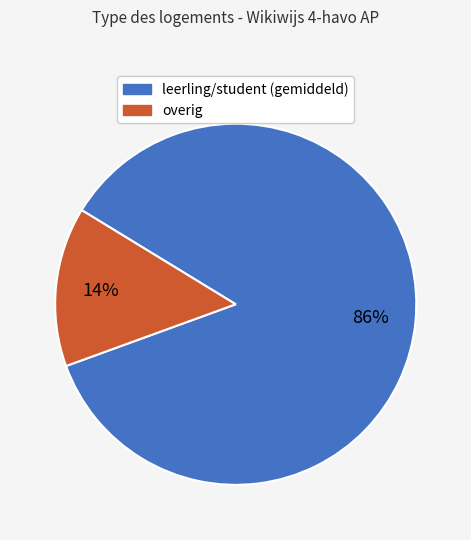

Rank the categories by value from highest to lowest.

leerling/student (gemiddeld), overig